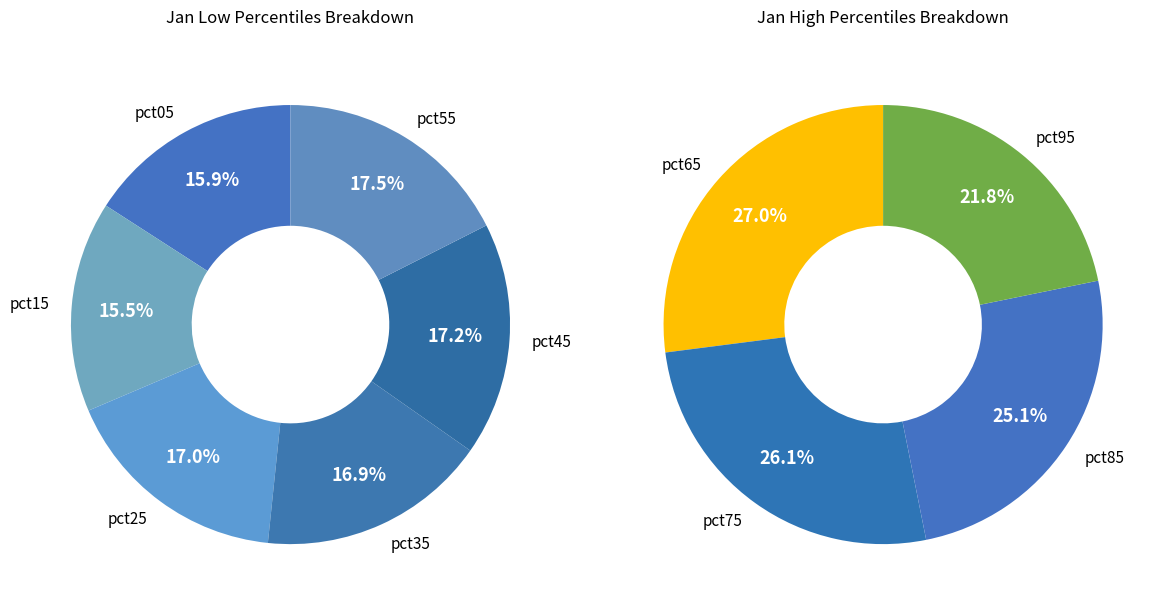

Count the number of slices in the pie.

10